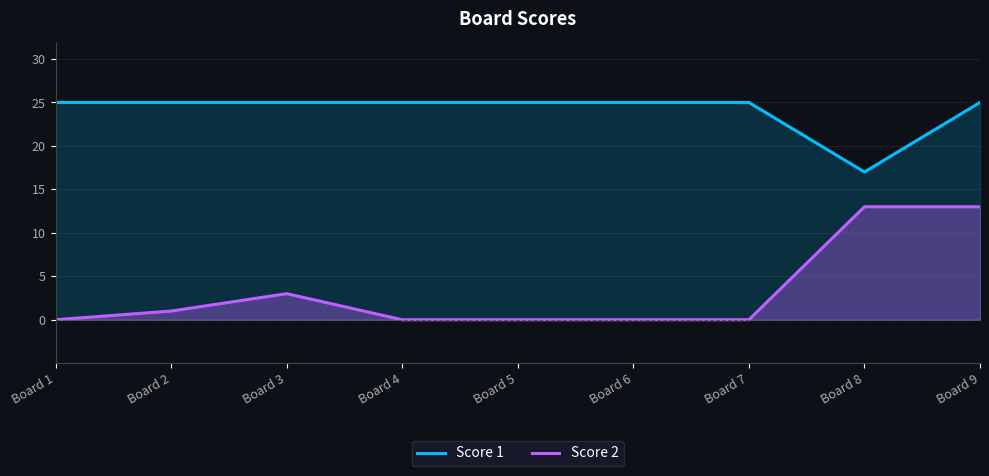

List the labels in order of Score 2 value, largest first.

Board 8, Board 9, Board 3, Board 2, Board 1, Board 4, Board 5, Board 6, Board 7